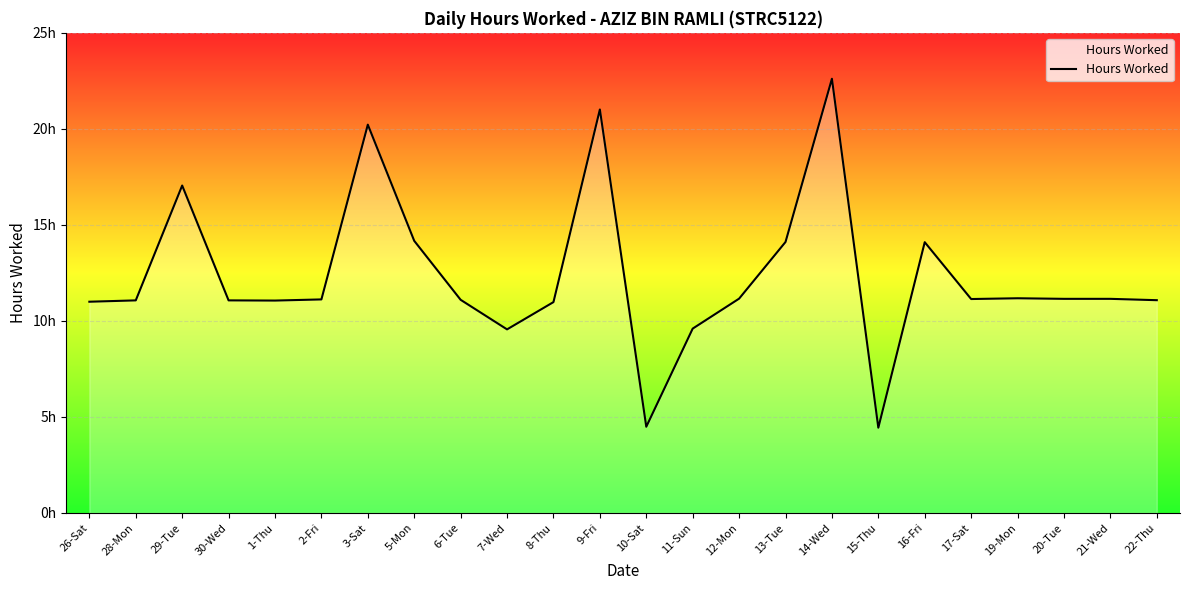

What is the smallest value displayed?

4.4